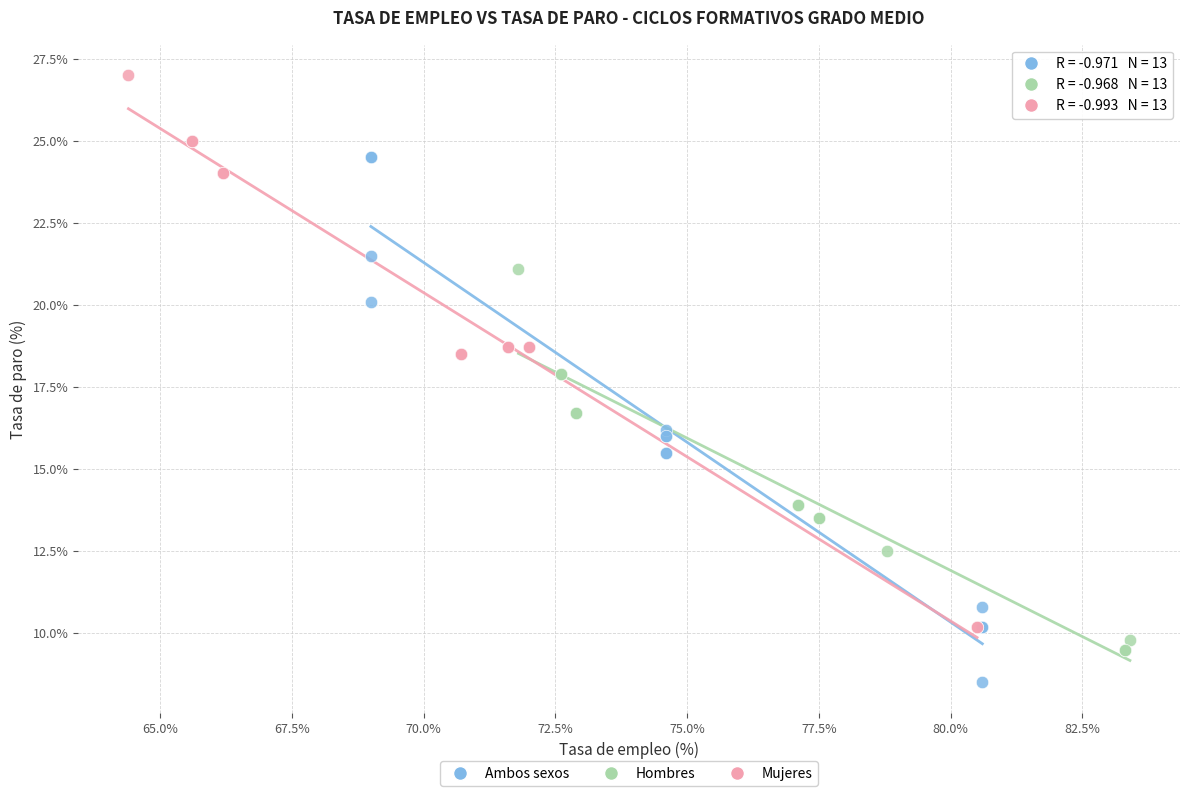

Which series contains the highest Y value?

Mujeres